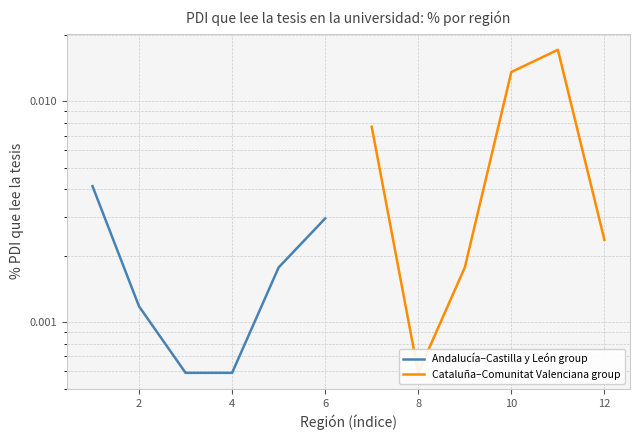

Rank the series by their maximum value, from lowest to highest.

Andalucía–Castilla y León group, Cataluña–Comunitat Valenciana group